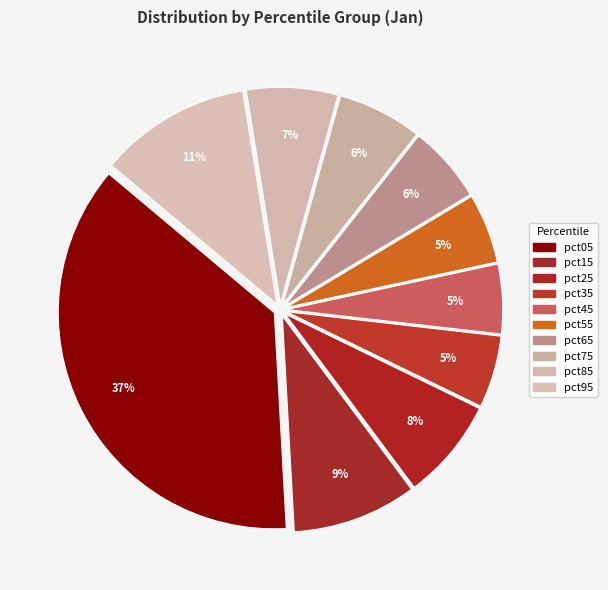

To the nearest percent, what is the combined percentage of pct75 and pct55?

12%